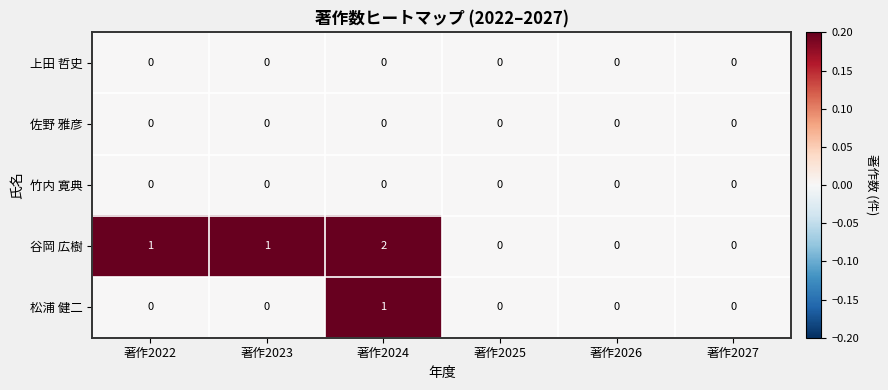

Reading left to right, extract all data points from this chart.

上田 哲史: 著作2022=0	著作2023=0	著作2024=0	著作2025=0	著作2026=0	著作2027=0
佐野 雅彦: 著作2022=0	著作2023=0	著作2024=0	著作2025=0	著作2026=0	著作2027=0
竹内 寛典: 著作2022=0	著作2023=0	著作2024=0	著作2025=0	著作2026=0	著作2027=0
谷岡 広樹: 著作2022=1	著作2023=1	著作2024=2	著作2025=0	著作2026=0	著作2027=0
松浦 健二: 著作2022=0	著作2023=0	著作2024=1	著作2025=0	著作2026=0	著作2027=0